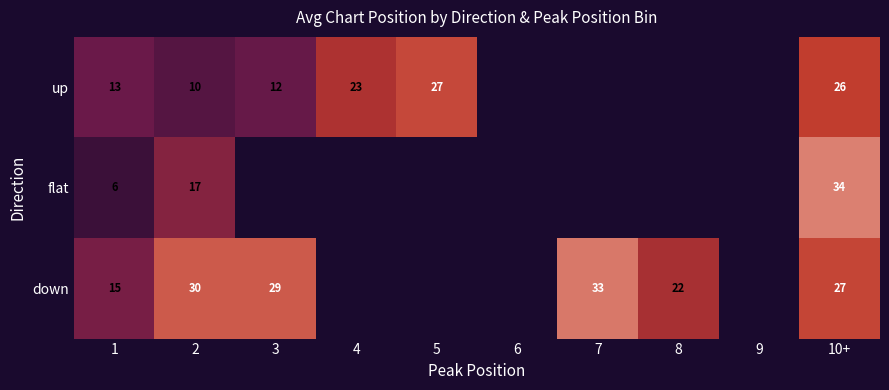

True or false: flat has a value of 1.6 at 1.

False